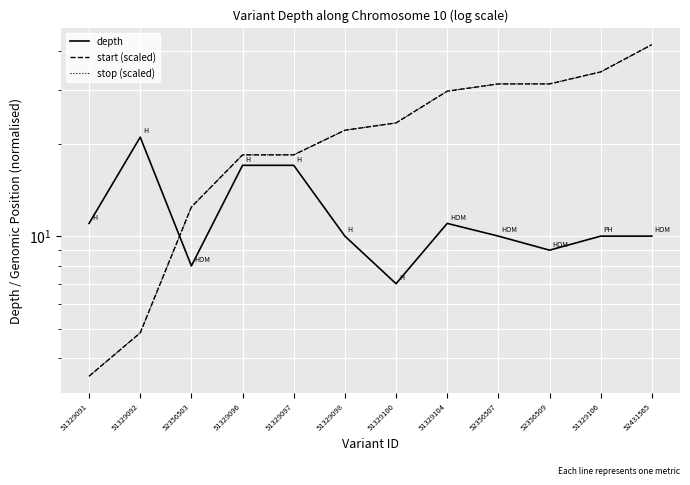

Which category has the highest value across all series?

52431565